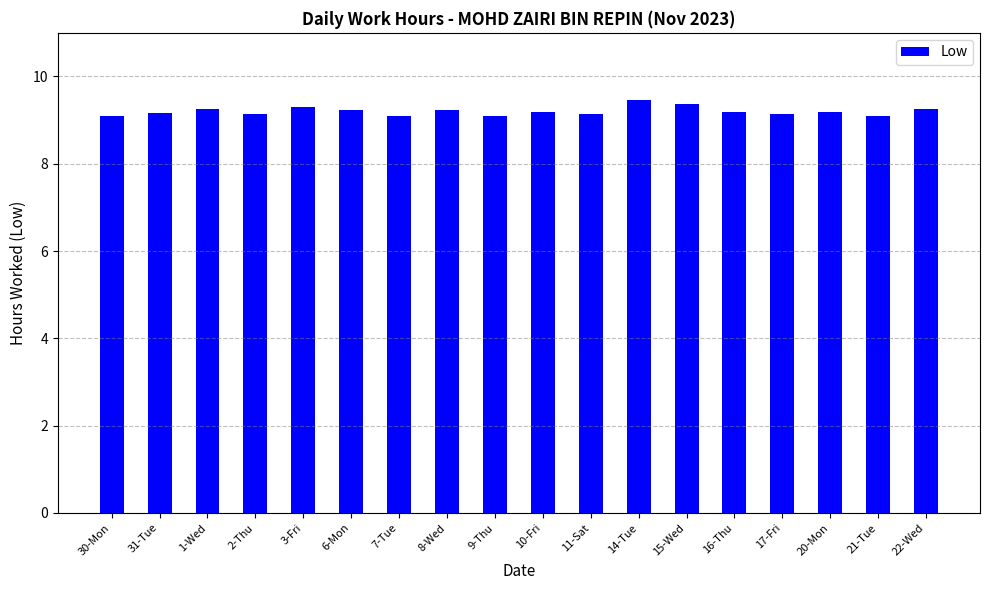

What is the smallest value displayed?

9.1